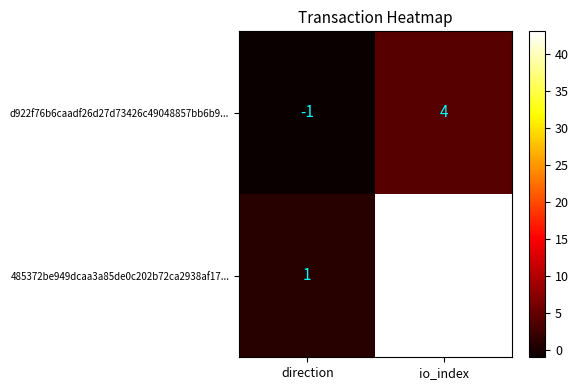

Rank the series at direction from highest to lowest value.

485372be949dcaa3a85de0c202b72ca2938af17..., d922f76b6caadf26d27d73426c49048857bb6b9...